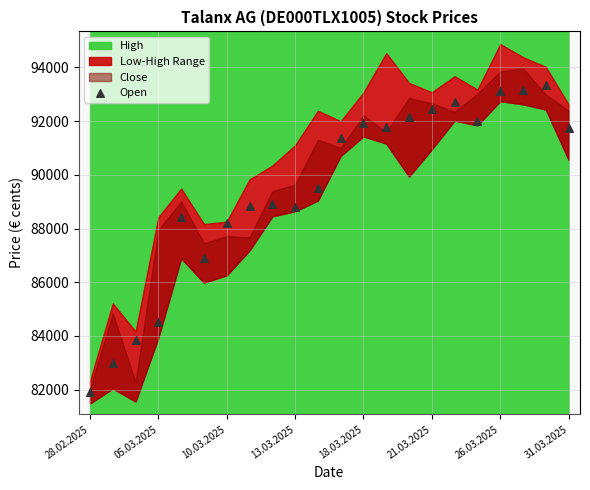

What is the range of Y values (max minus min)?

11447